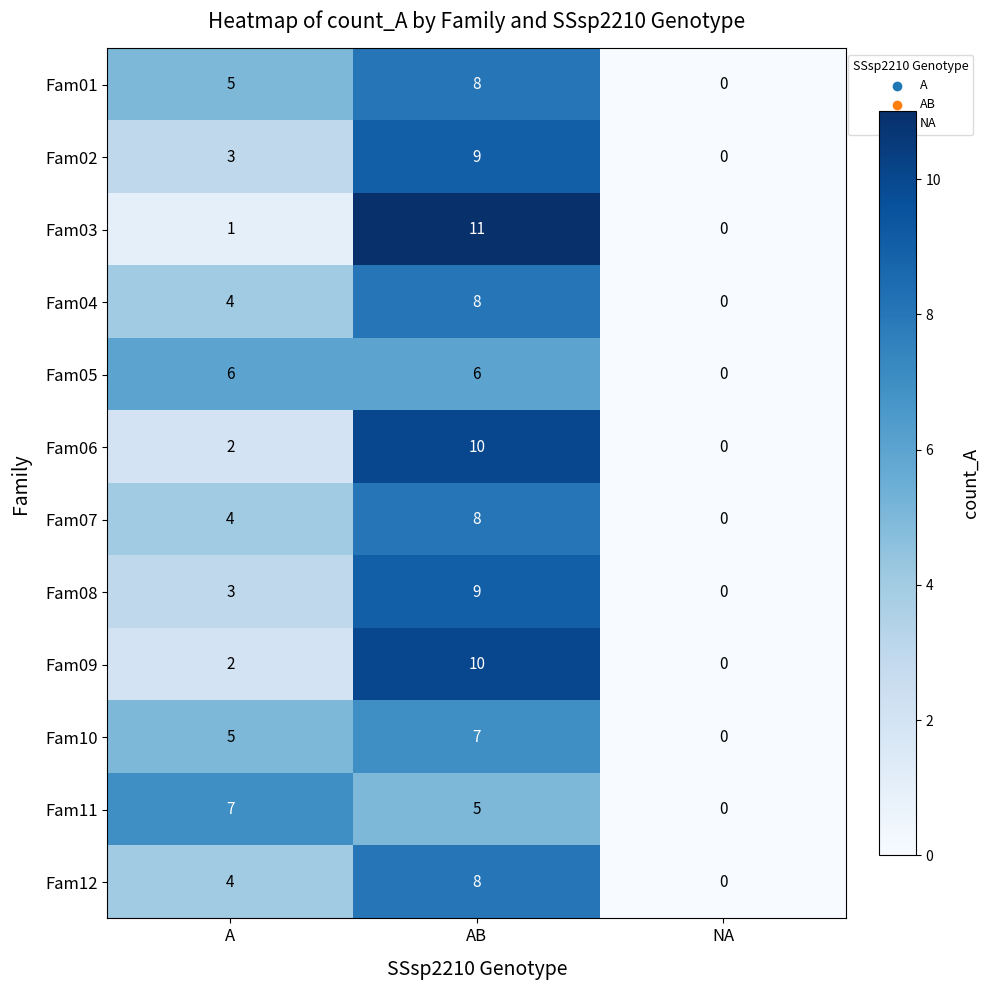

Count the Fam08 values in the range 0 to 9.

3